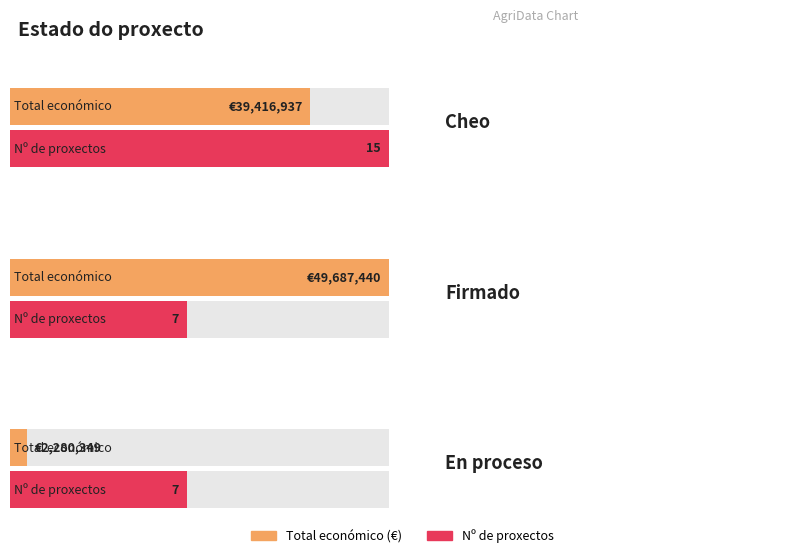

What is the ratio of the value at Cheo to the value at Cheo?

1.0